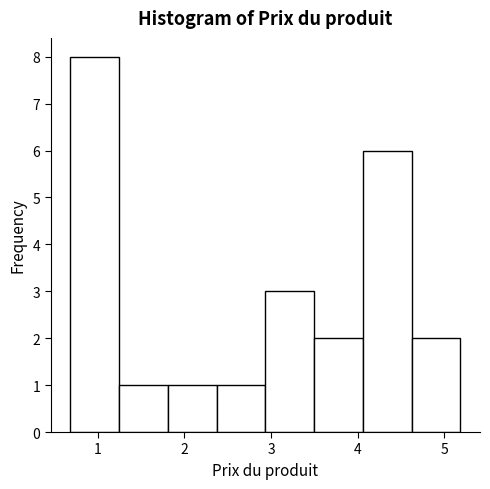

Which range on the x-axis has the tallest bar?

0.7 to 1.2